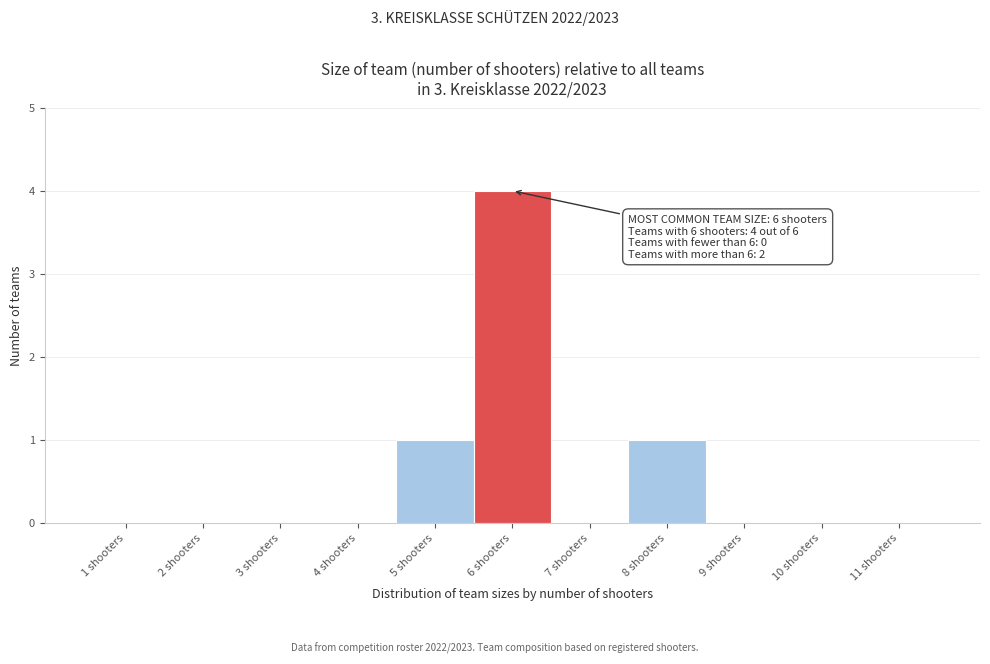

Over which range of the x-axis is the bar tallest?

5.5 to 6.5